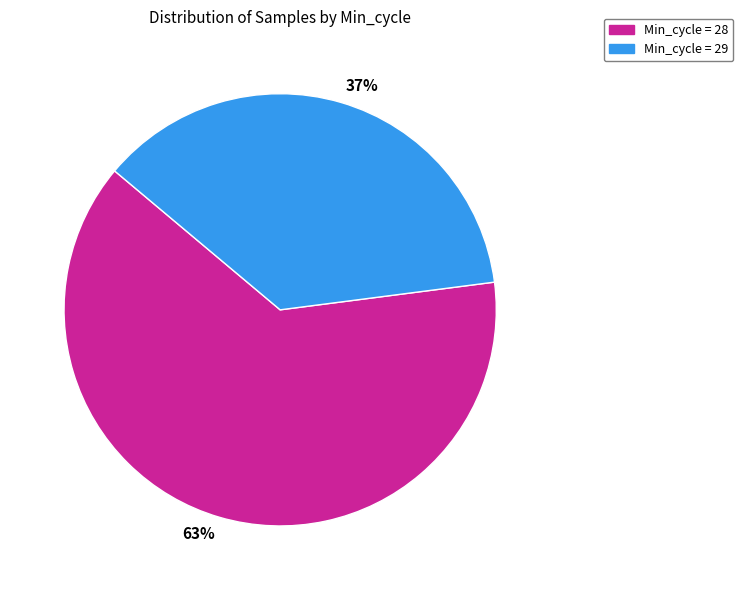

True or false: 37% accounts for 52% of the total.

False